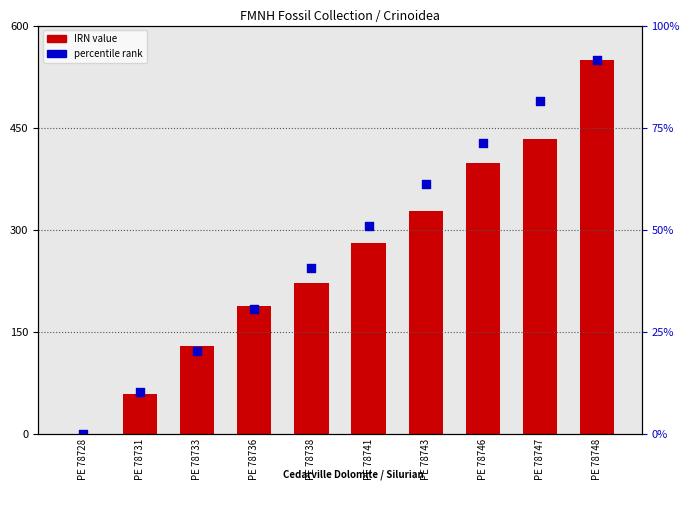

Which series has the largest total across all categories?

percentile rank